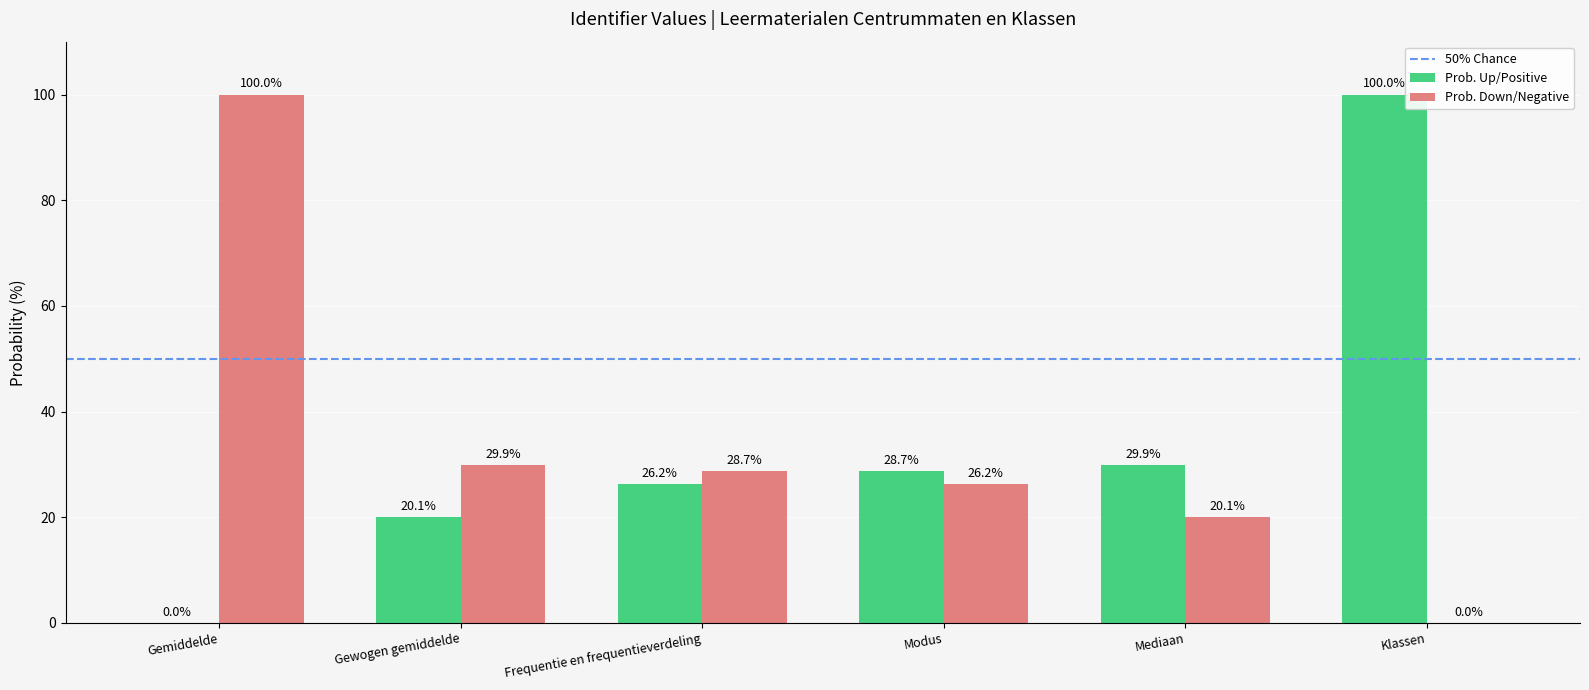

What is the total value across all series at Klassen?

100.0